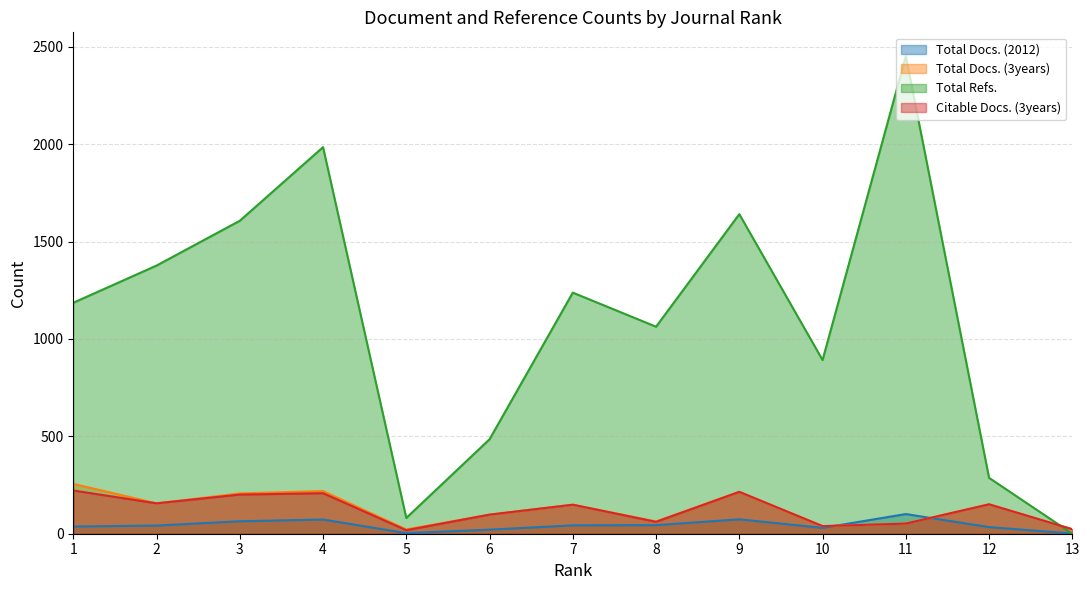

How many times do Total Refs. and Total Docs. (3years) cross each other?

1